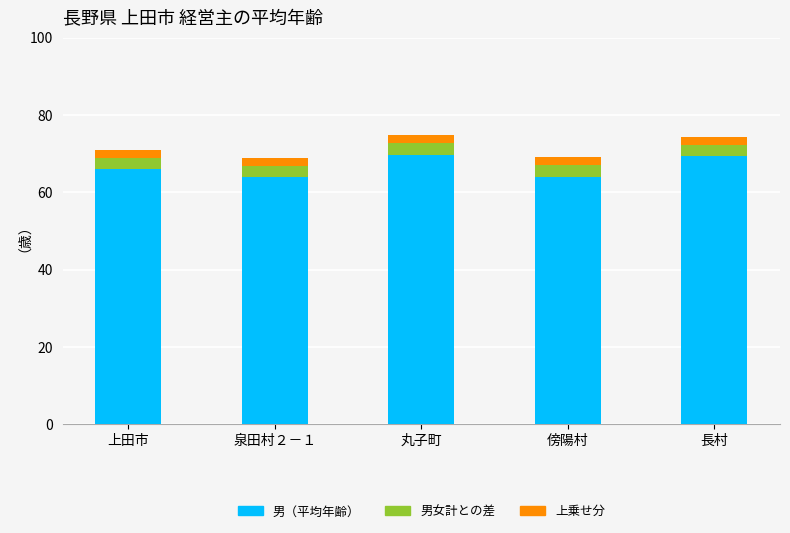

How many bars are there in total?

5